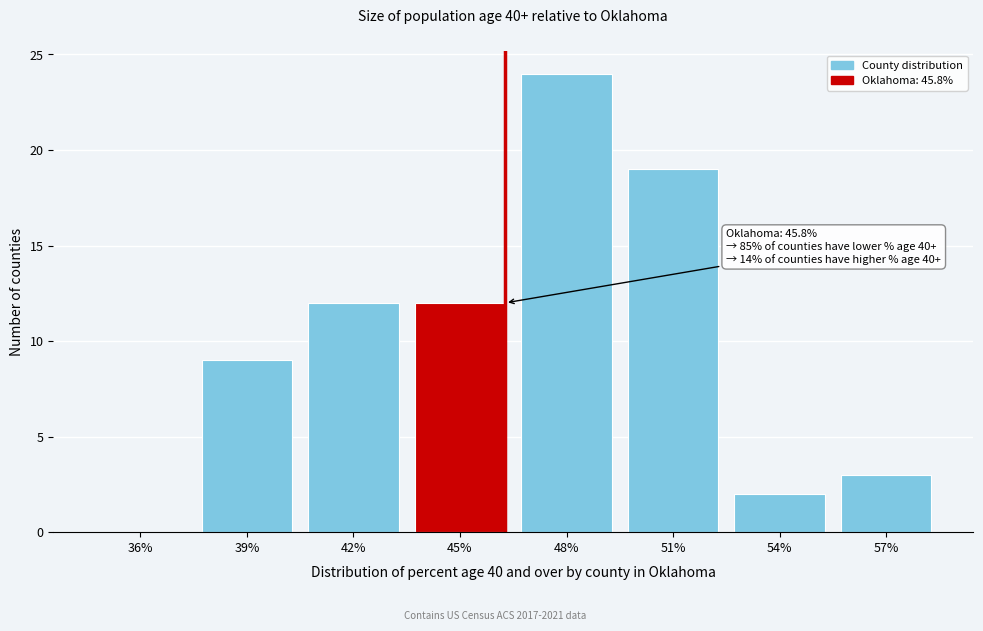

Reading left to right, extract all data points from this chart.

36%=0	39%=9	42%=12	45%=12	48%=24	51%=19	54%=2	57%=3